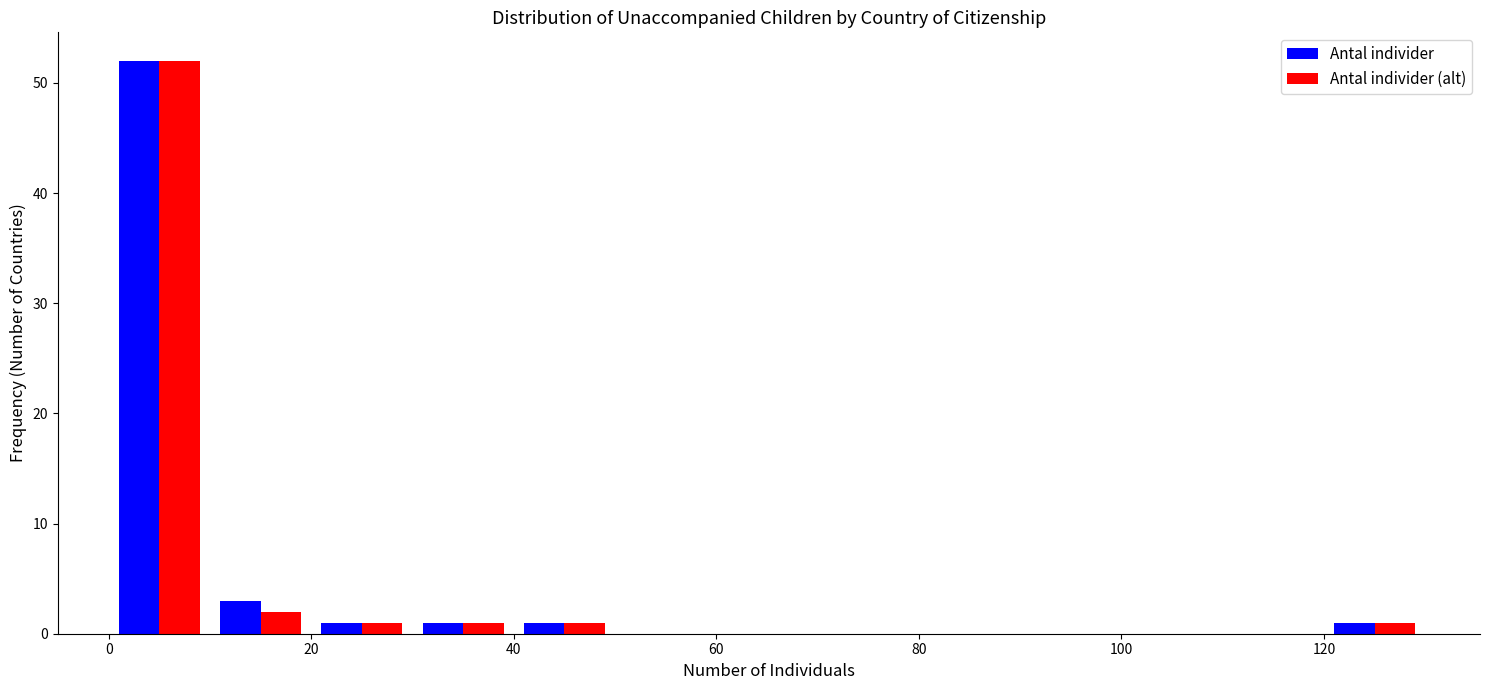

In the Antal individer (alt) series, which range on the x-axis has the tallest bar?

0 to 10